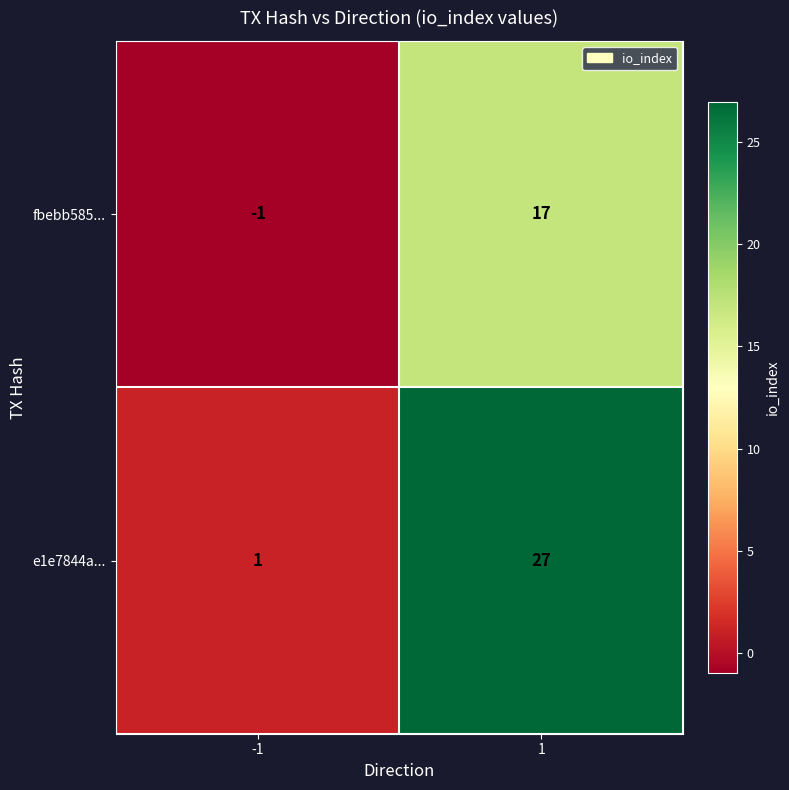

Which series has the largest total across all categories?

e1e7844a...